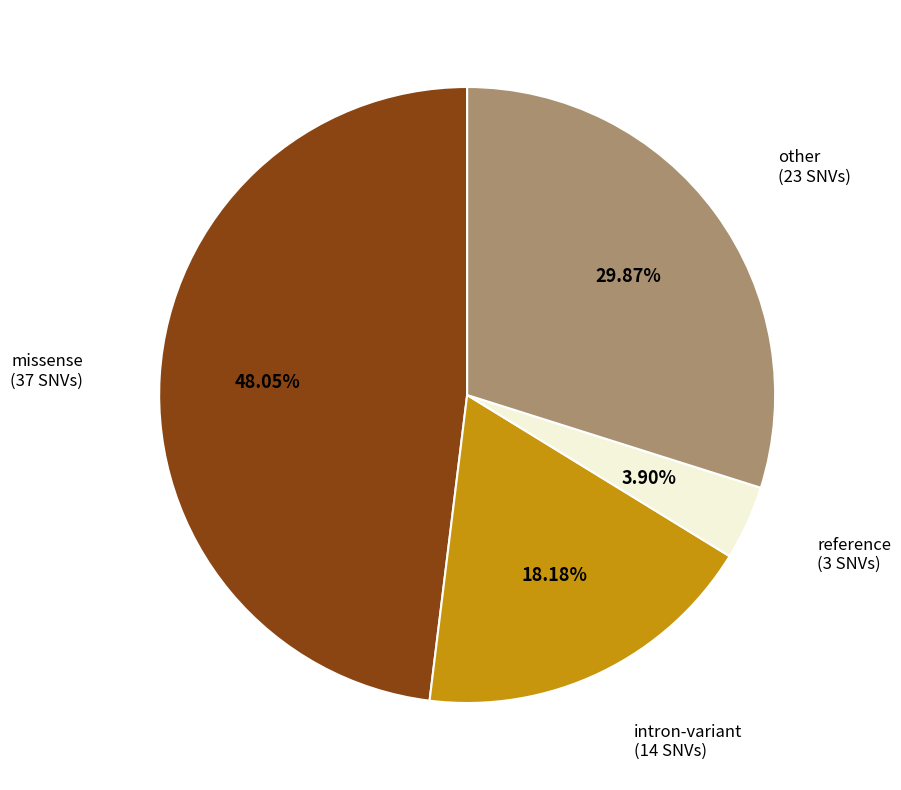

What is the largest slice in the pie chart?

missense